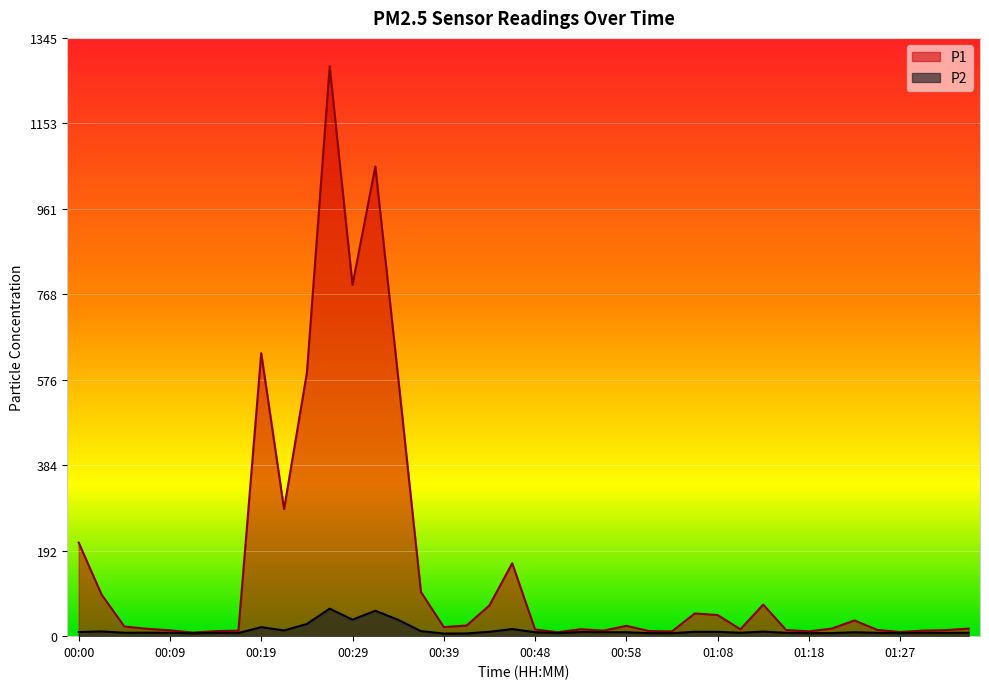

At which category does P2 reach its first local valley?

00:05